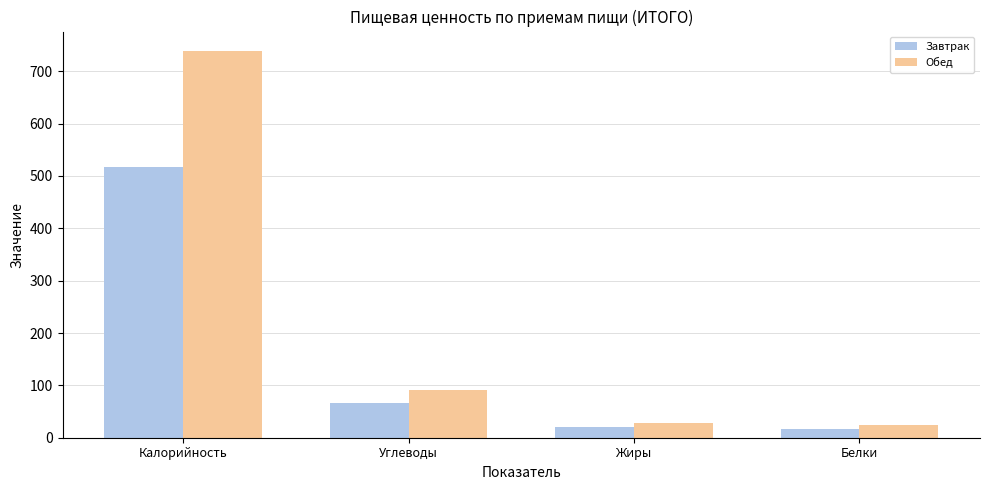

How many groups of bars are there?

4